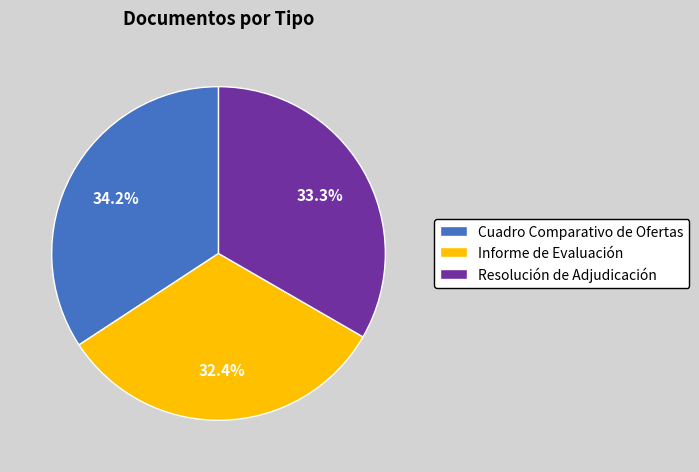

To the nearest percent, what portion does Informe de Evaluación represent?

32%